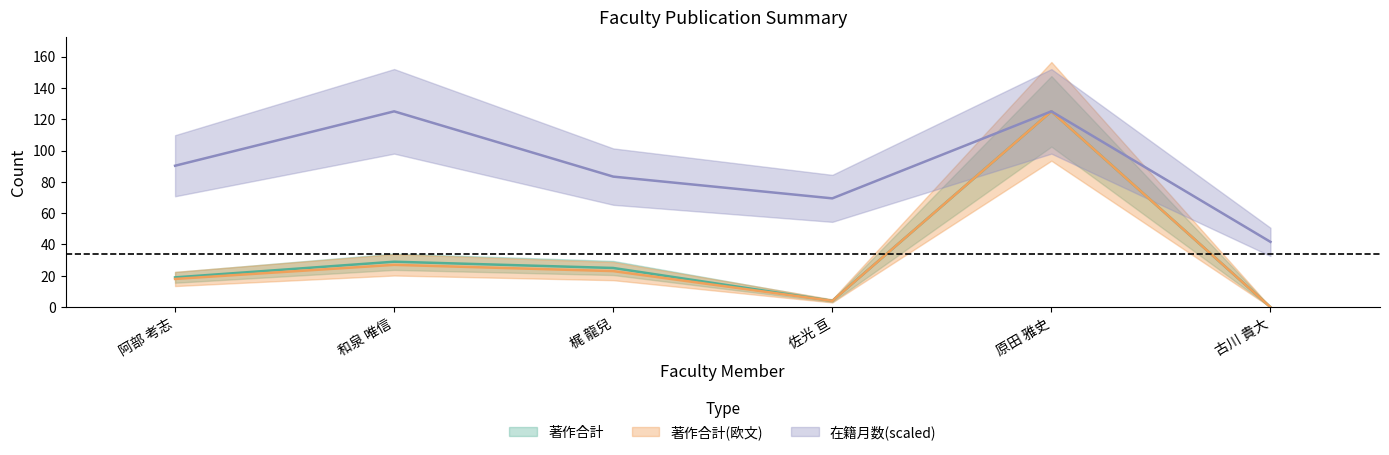

What is the total value across all series at 阿部 考志?

127.3